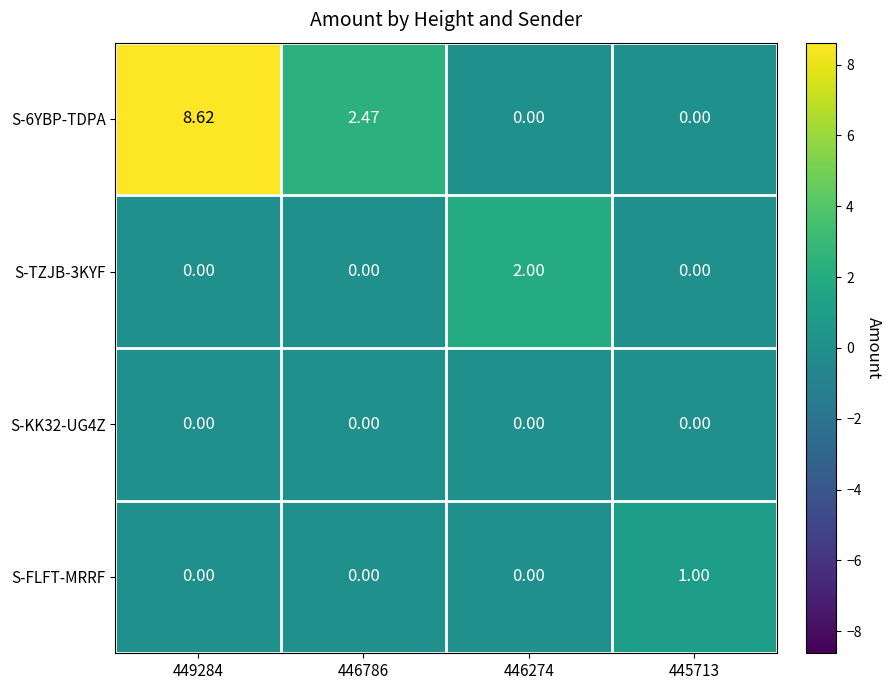

What is the greatest value displayed?

8.6